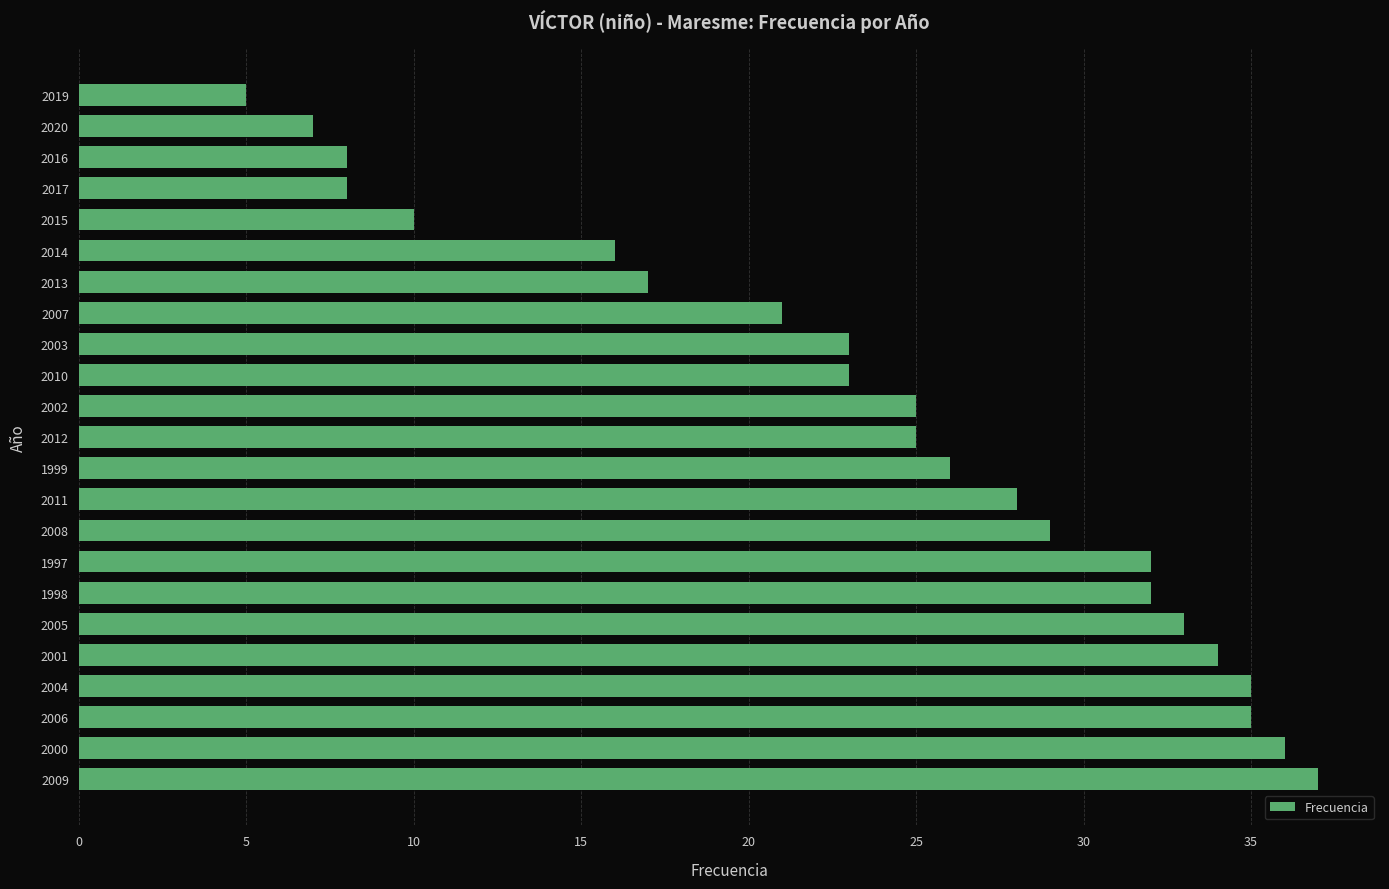

Reading bottom to top, extract all data points from this chart.

2009=37	2000=36	2006=35	2004=35	2001=34	2005=33	1998=32	1997=32	2008=29	2011=28	1999=26	2012=25	2002=25	2010=23	2003=23	2007=21	2013=17	2014=16	2015=10	2017=8	2016=8	2020=7	2019=5